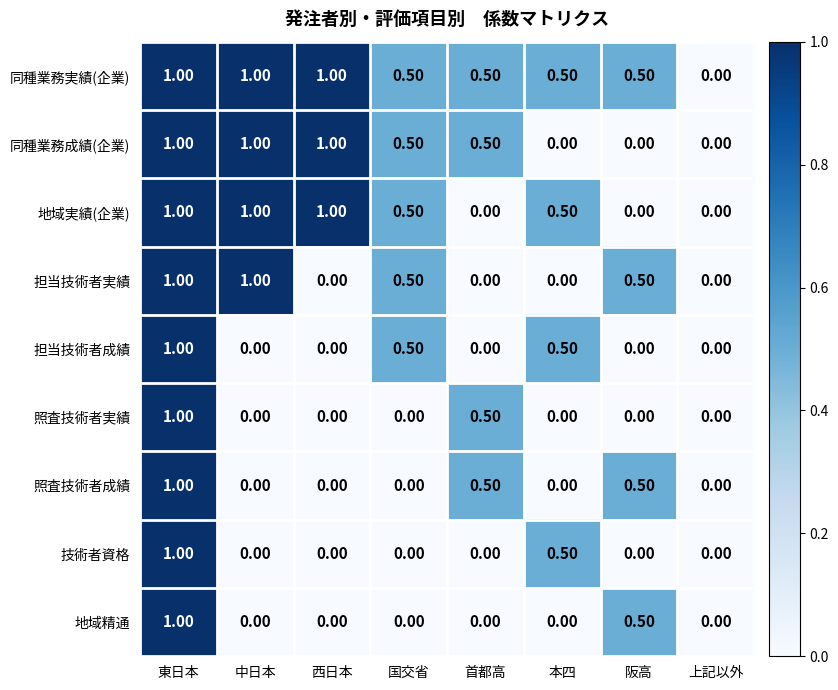

What is the sum of all 技術者資格 values?

1.5